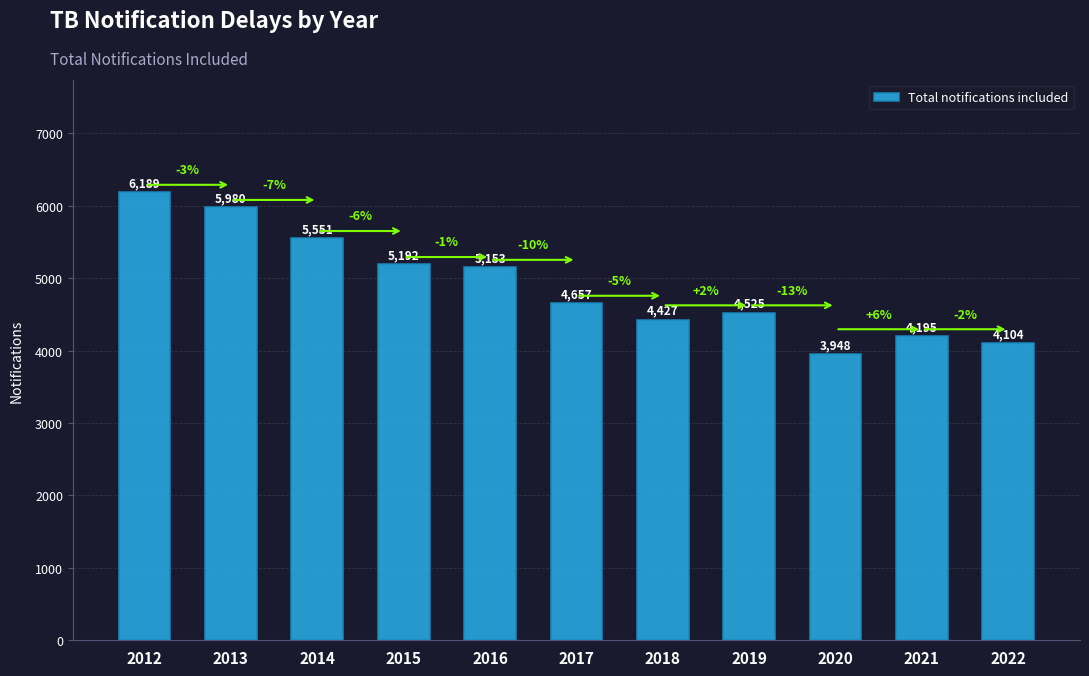

Reading left to right, transcribe all the data shown in this chart.

2012=6189	2013=5980	2014=5551	2015=5192	2016=5153	2017=4657	2018=4427	2019=4525	2020=3948	2021=4195	2022=4104